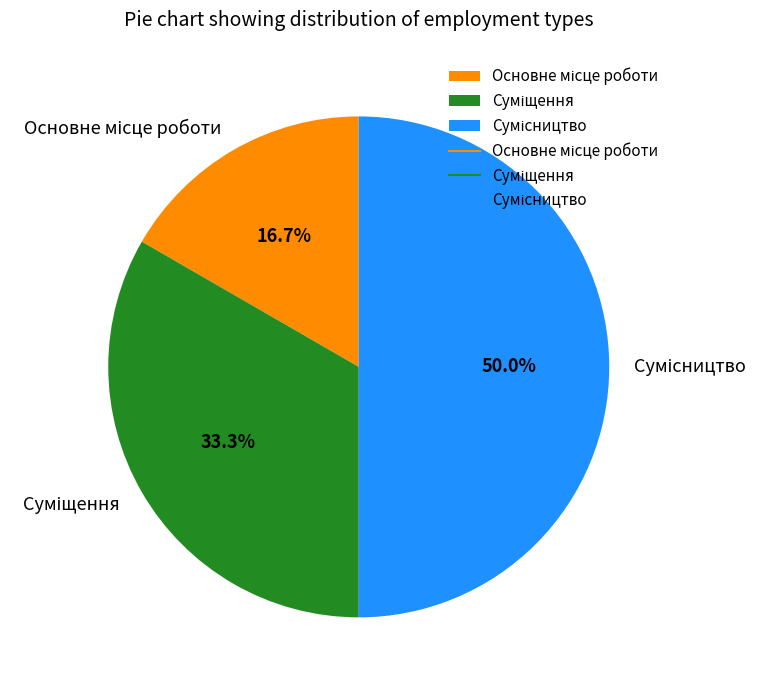

How many segments does this pie chart have?

3